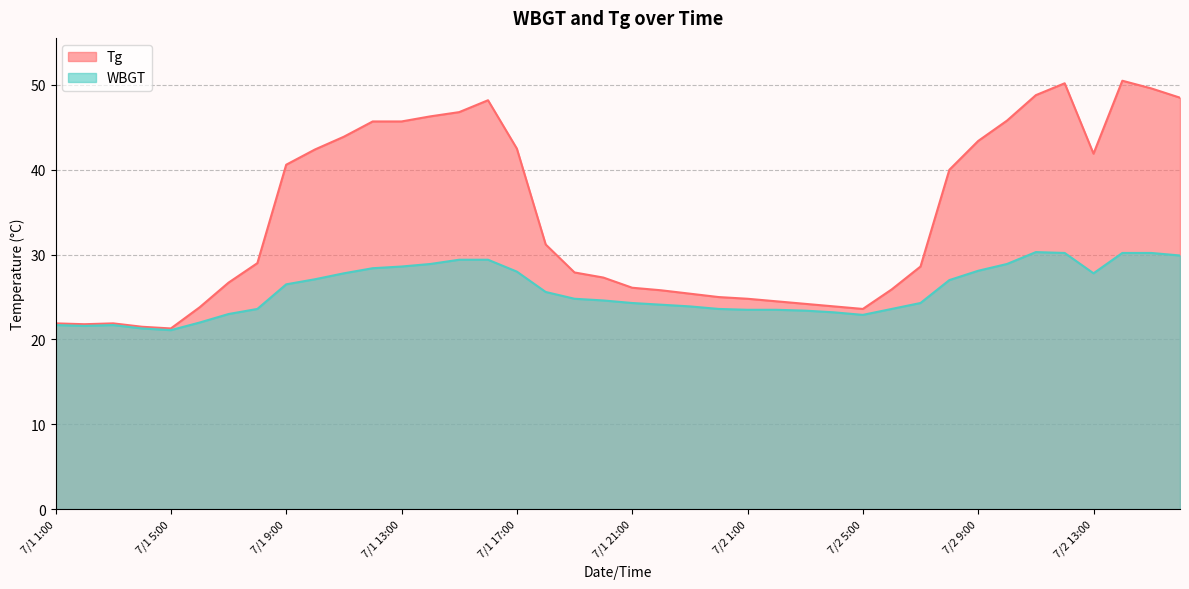

What is the smallest value displayed?

21.1